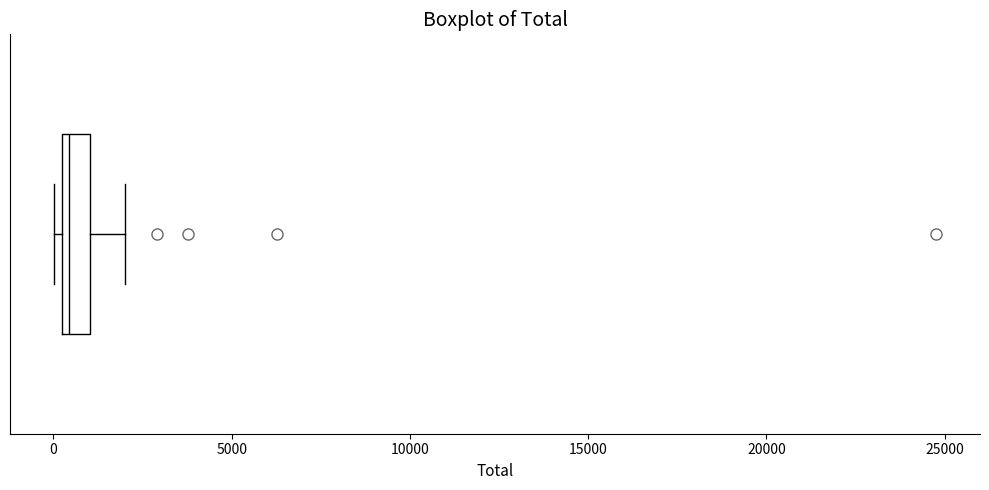

Where is the left edge of the box on the x-axis? The values are not printed on the chart, so give them approximately, as read against the axis.

0